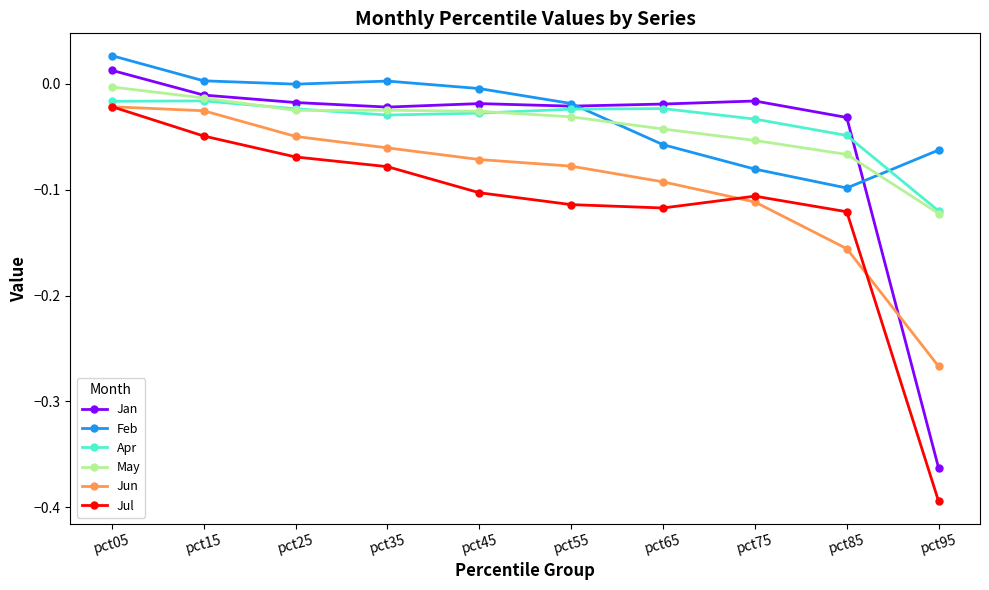

What is the sum of all Jun values?

-0.9